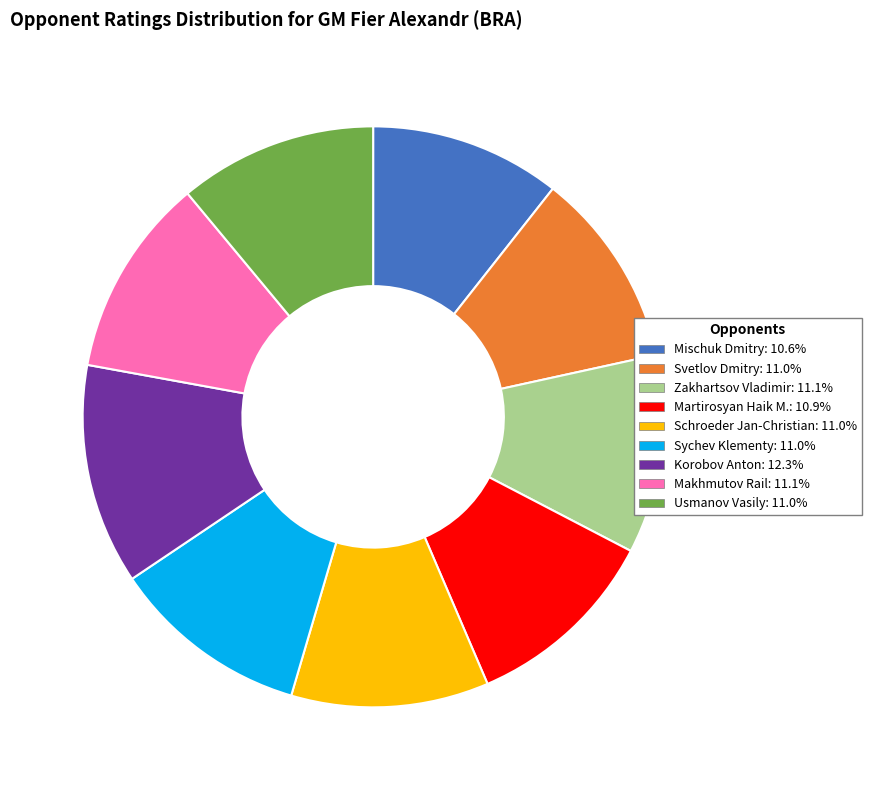

Does Svetlov Dmitry account for over 50% of the chart?

No